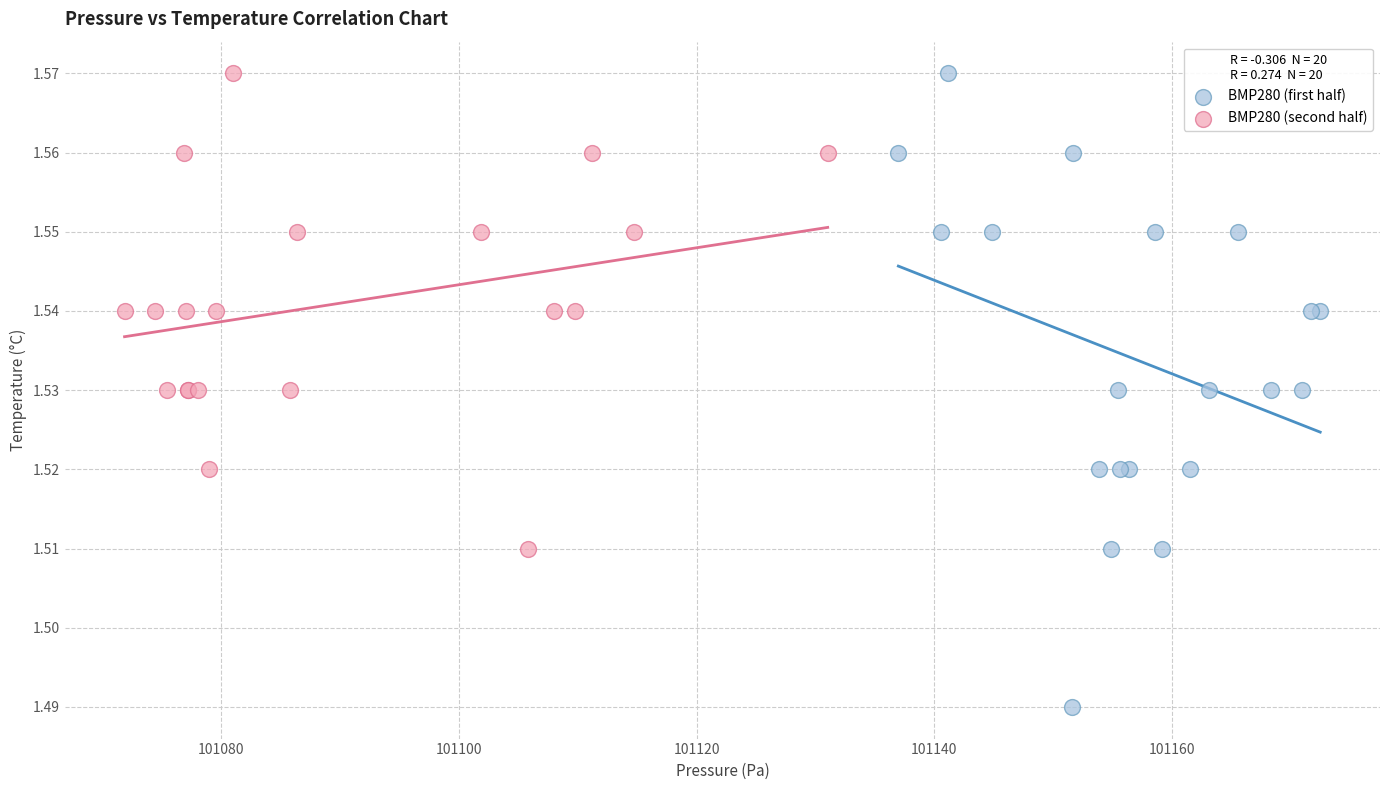

What are all the series names shown in the legend?

BMP280 (first half), BMP280 (second half)